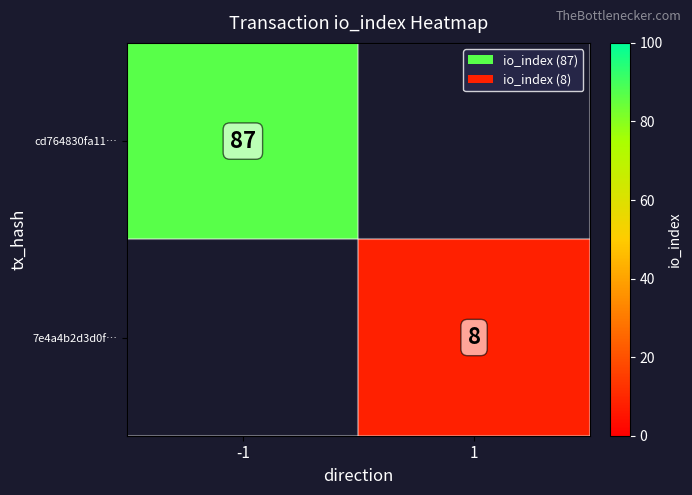

The value of cd764830fa11… at -1 is 87. True or false?

True